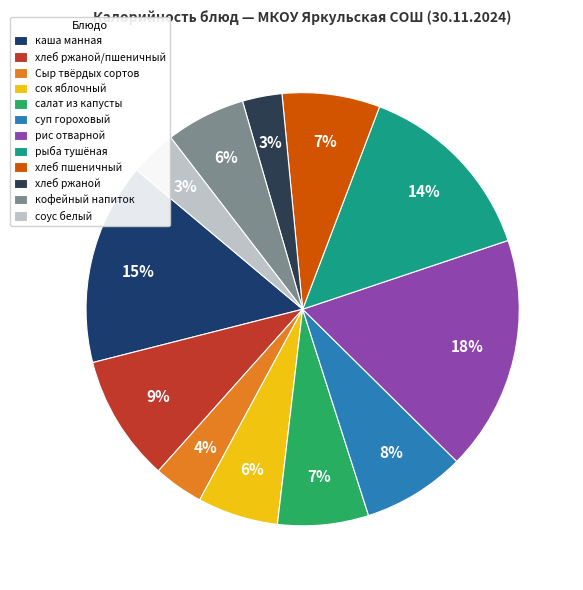

Which category has the smallest portion of the pie?

хлеб ржаной